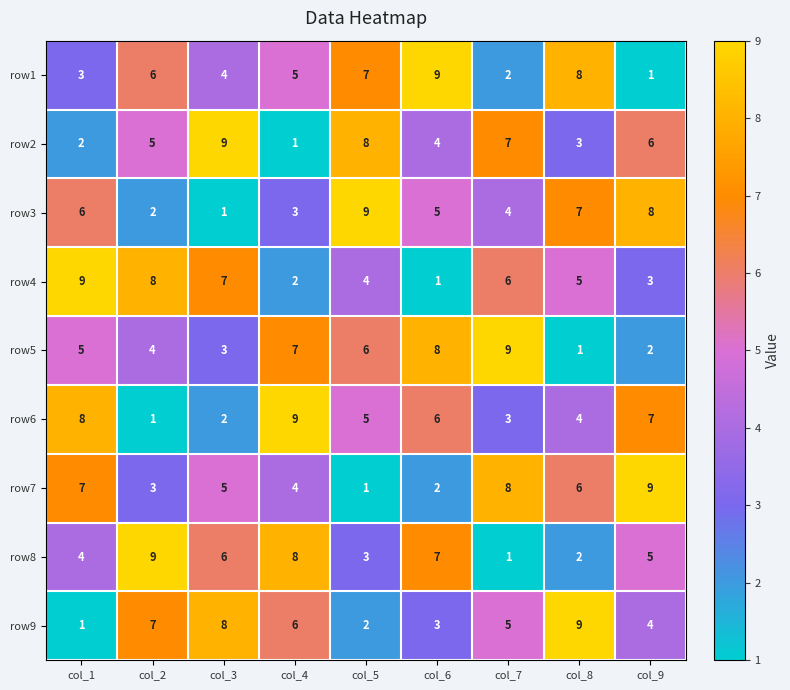

List the labels in order of row2 value, largest first.

col_3, col_5, col_7, col_9, col_2, col_6, col_8, col_1, col_4